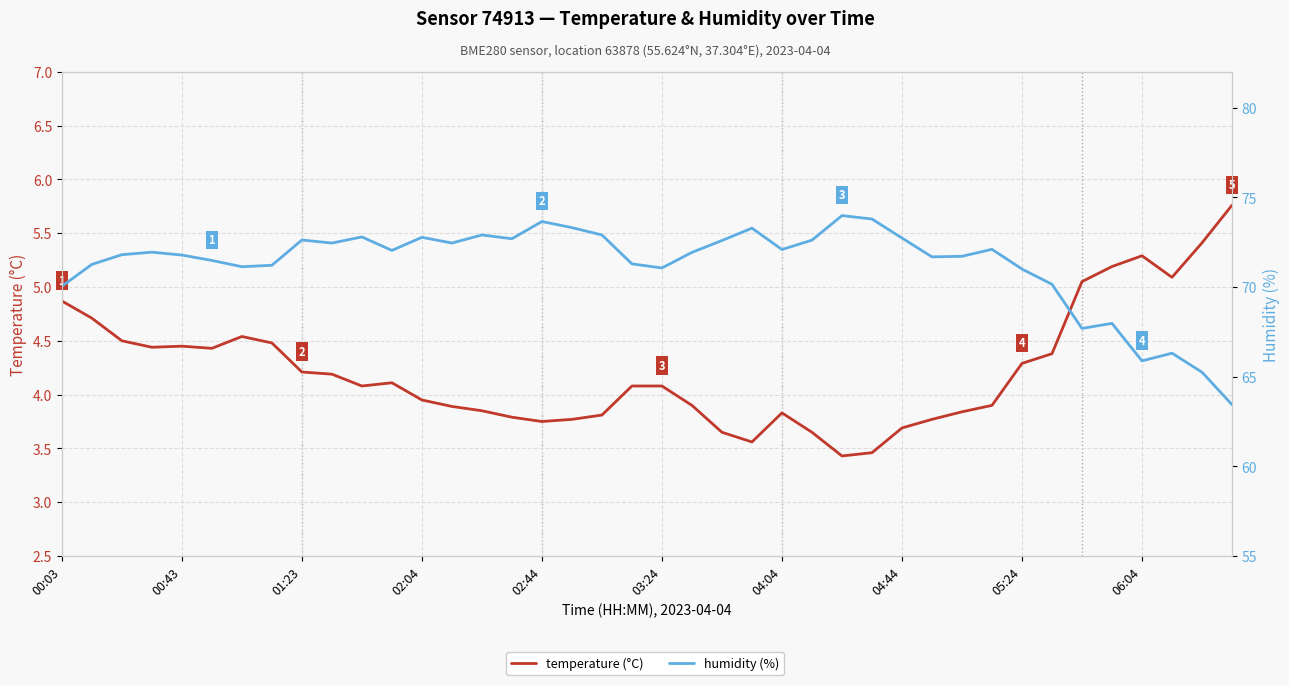

Reading left to right, extract all data points from this chart.

temperature (°C): 4.9	4.7	4.5	4.4	4.5	4.4	4.5	4.5	4.2	4.2	4.1	4.1	4.0	3.9	3.9	3.8	3.8	3.8	3.8	4.1	4.1	3.9	3.6	3.6	3.8	3.6	3.4	3.5	3.7	3.8	3.8	3.9	4.3	4.4	5.0	5.2	5.3	5.1	5.4	5.8
humidity (%): 70.0	71.3	71.8	71.9	71.8	71.5	71.1	71.2	72.6	72.5	72.8	72.0	72.8	72.5	72.9	72.7	73.7	73.3	72.9	71.3	71.1	71.9	72.6	73.3	72.1	72.6	74.0	73.8	72.7	71.7	71.7	72.1	71.0	70.2	67.7	68.0	65.9	66.3	65.2	63.4